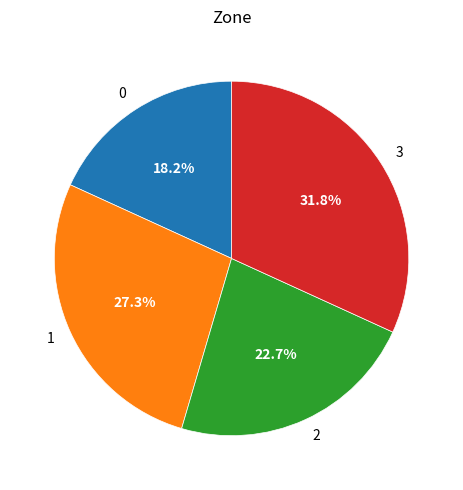

Between 2 and 3, which is larger?

3